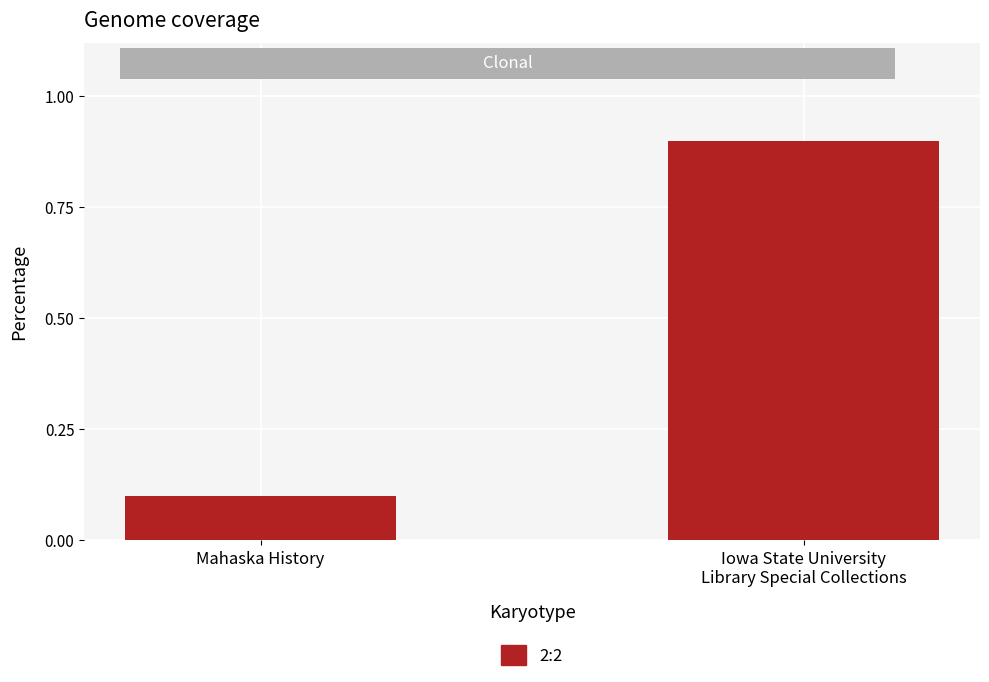

Reading left to right, list all the values displayed in this chart.

0.1	0.9